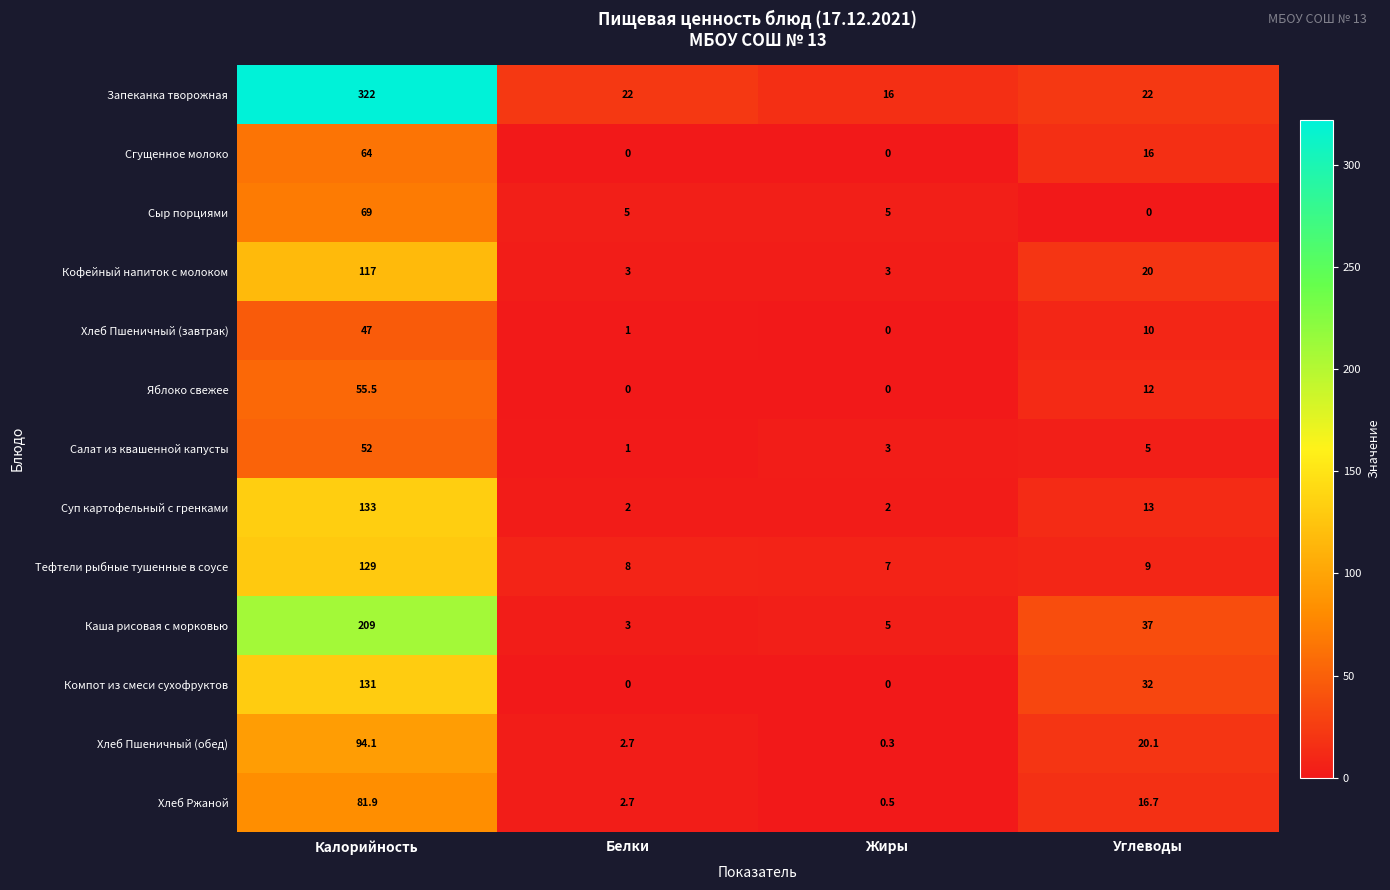

Rank the series by their maximum value, from highest to lowest.

Запеканка творожная, Каша рисовая с морковью, Суп картофельный с гренками, Компот из смеси сухофруктов, Тефтели рыбные тушенные в соусе, Кофейный напиток с молоком, Хлеб Пшеничный (обед), Хлеб Ржаной, Сыр порциями, Сгущенное молоко, Яблоко свежее, Салат из квашенной капусты, Хлеб Пшеничный (завтрак)